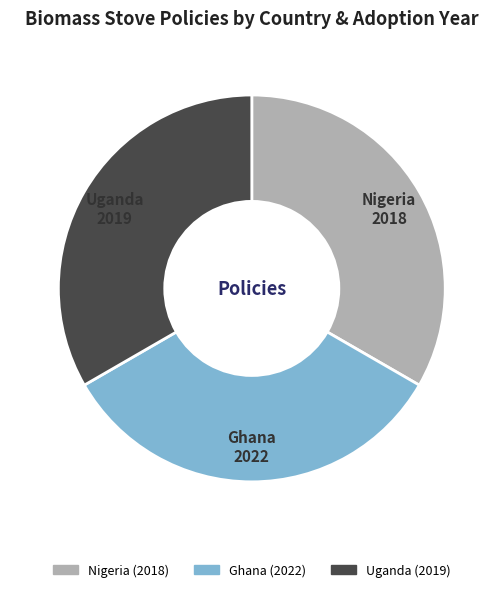

Does Nigeria (2018) represent more than half of the total?

No